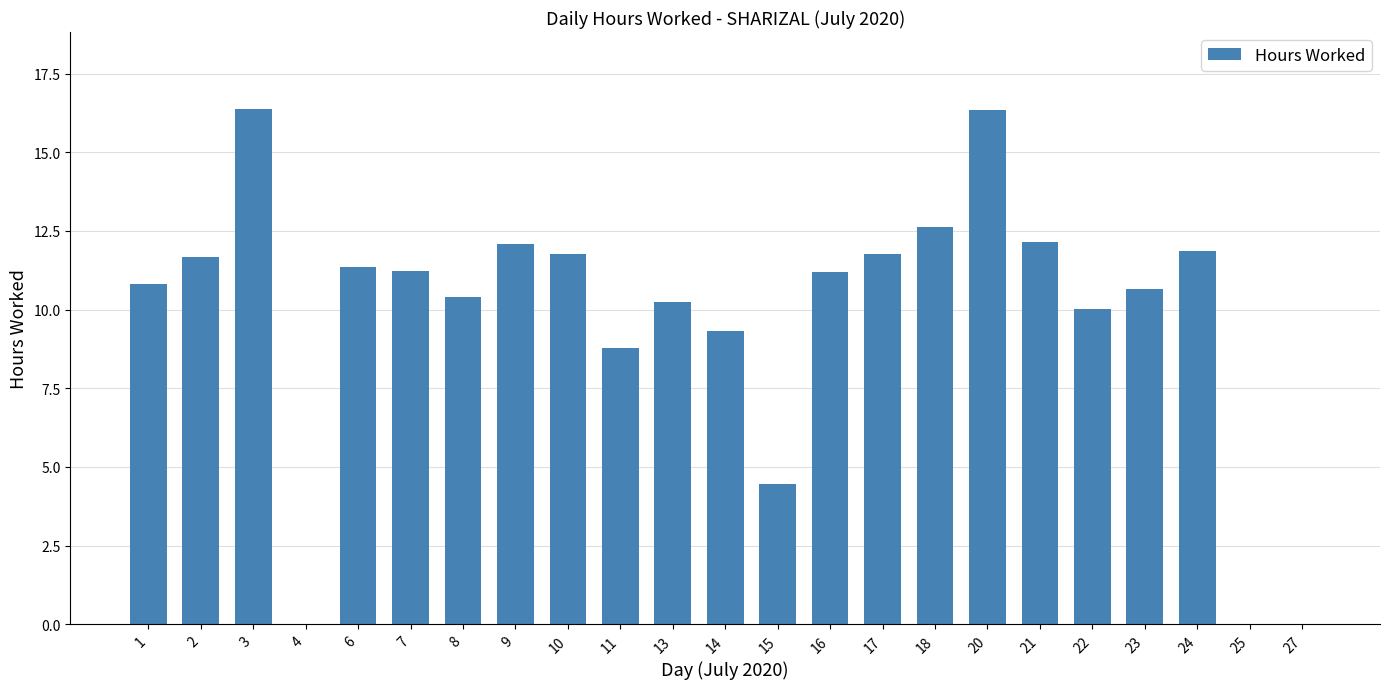

The value at 10 is 3.7. True or false?

False